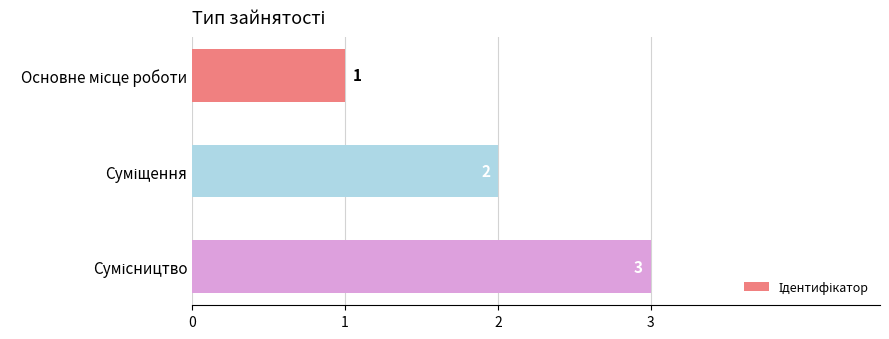

What is the value of the 2nd bar from the top?

2